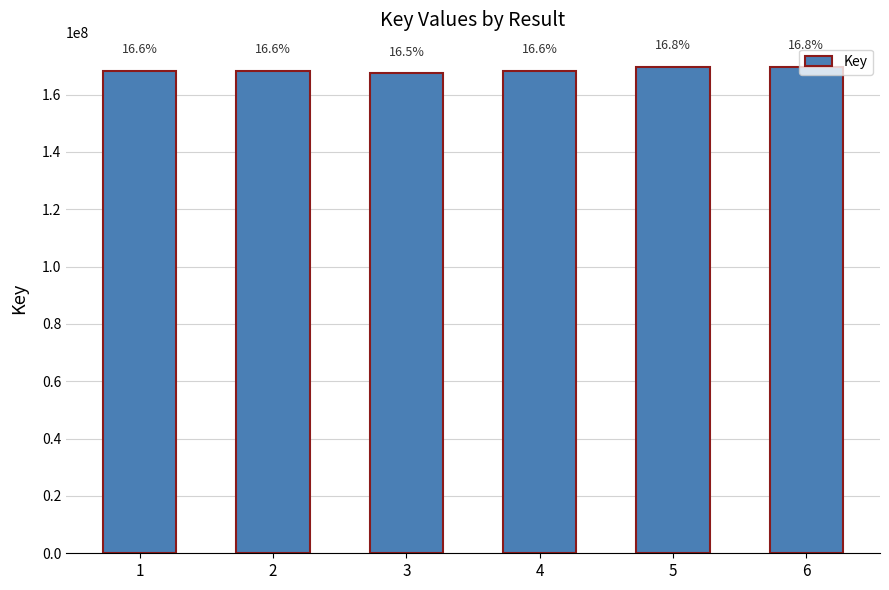

What is the difference between the maximum and minimum values?

2232645